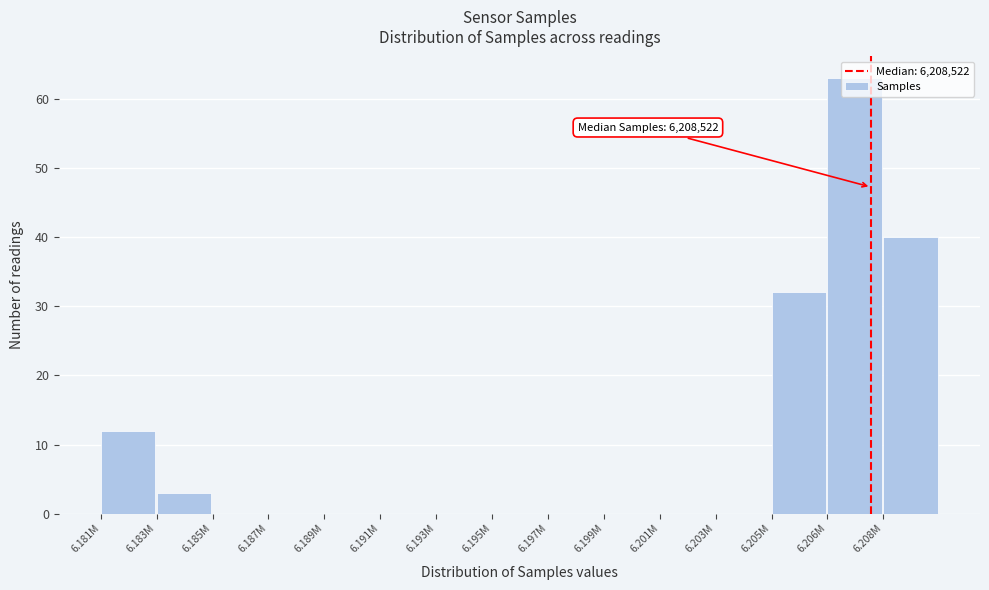

What is the greatest value displayed?

63